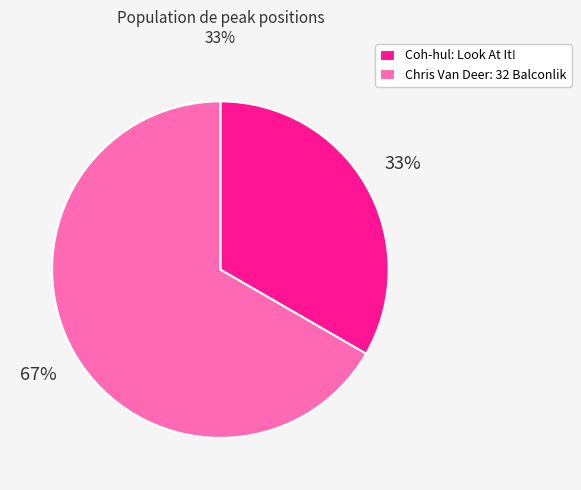

Is there a majority slice in this chart?

Yes